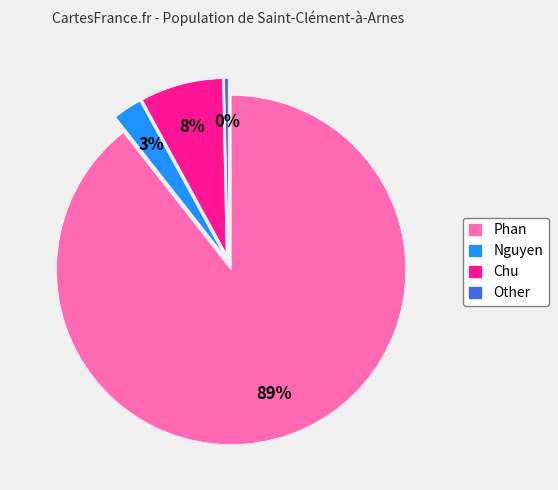

Combined, do Chu and Nguyen account for over 50%?

No